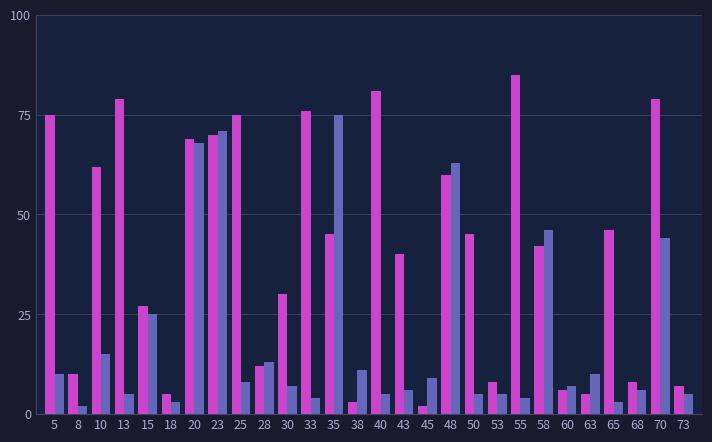

What is the total value across all series at 65?

49